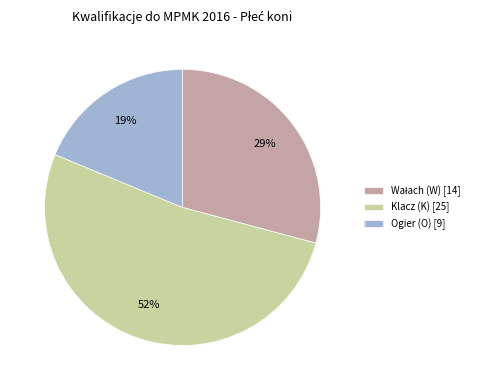

To the nearest percent, what portion does Klacz (K) [25] represent?

52%